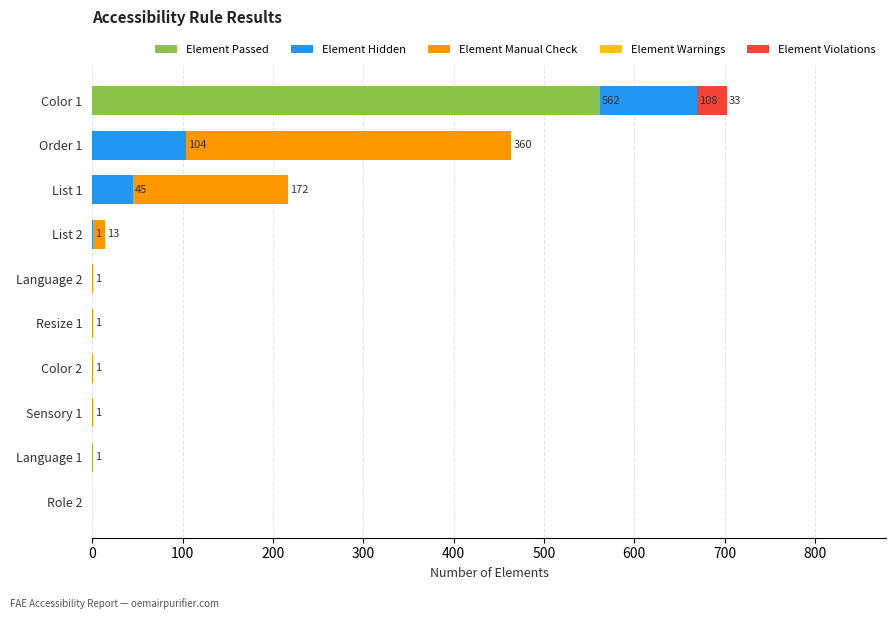

The value of Element Passed at Color 2 is 0. True or false?

True